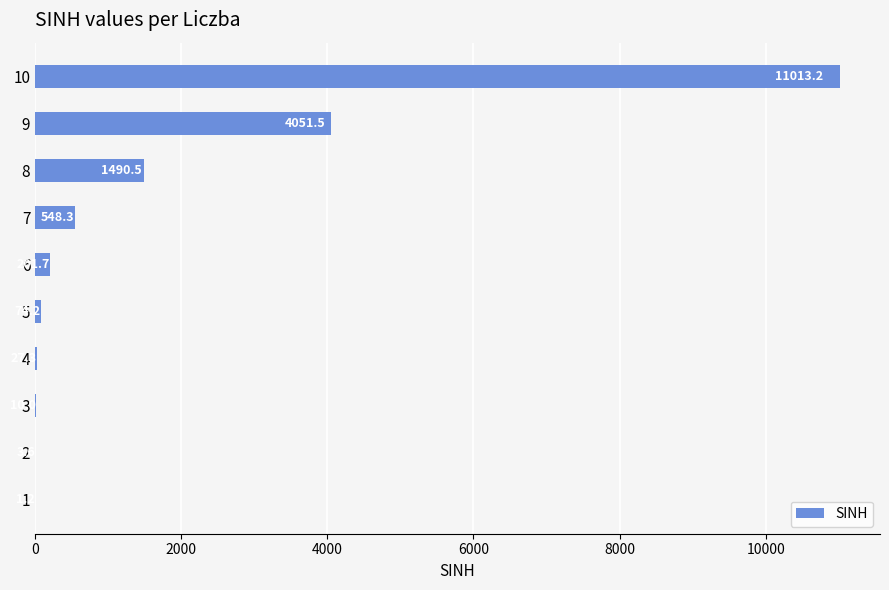

At which category does the chart reach its peak across all series?

10